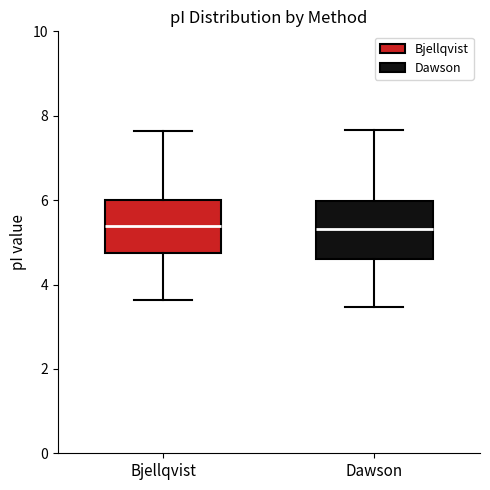

Reading left to right, transcribe this box plot: for each box, give where its median line is, the range the box spans, and where its two whiskers end, as read against the y-axis. The values are not printed on the chart, so give them approximately, as read against the axis.

Bjellqvist: median 5.4, box 4.8 to 6.0, whiskers 3.6 to 7.6
Dawson: median 5.4, box 4.6 to 6.0, whiskers 3.4 to 7.6